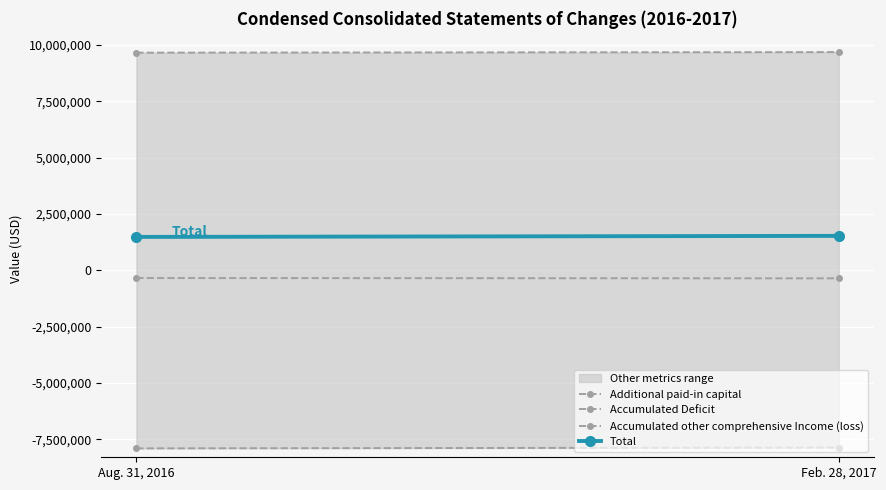

What is the average value of the Accumulated Deficit series?

-7878350